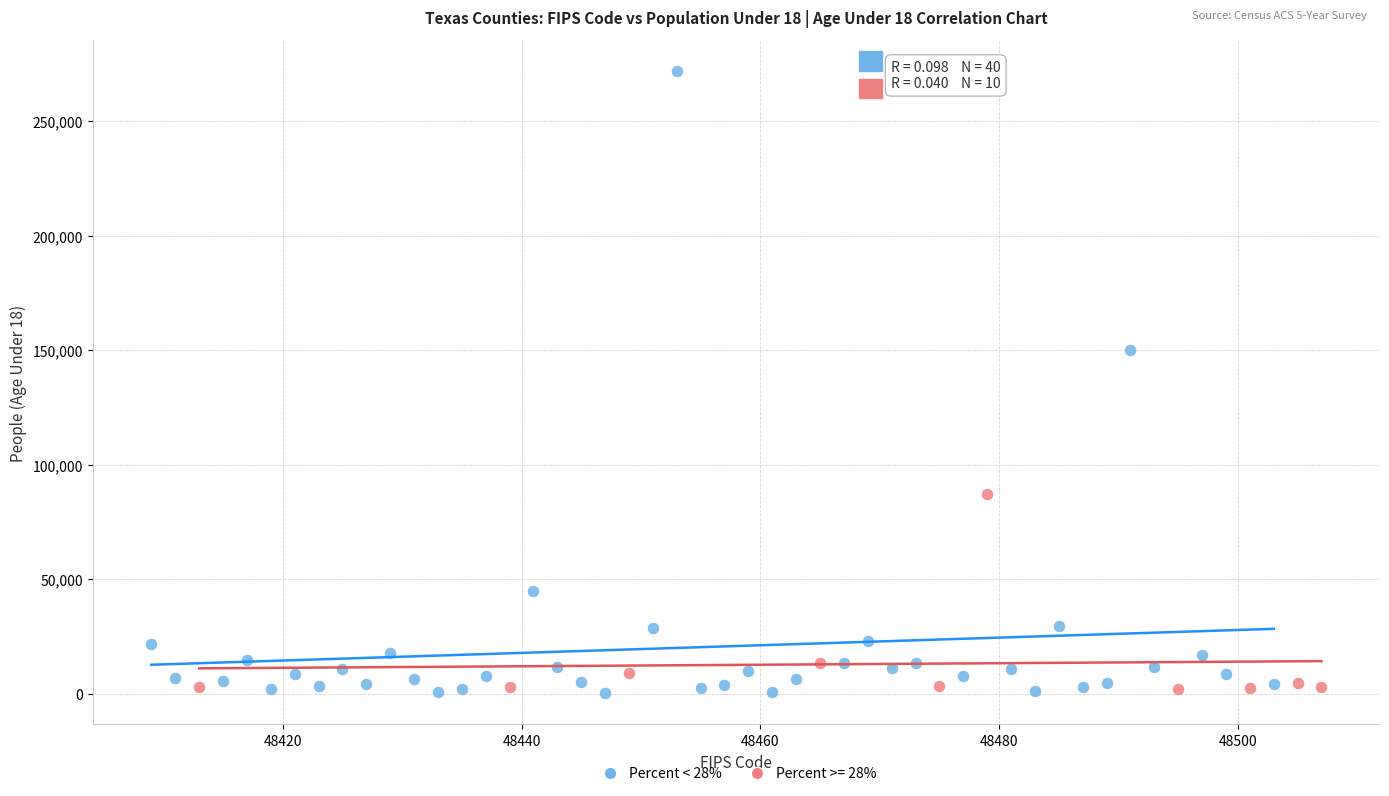

Which series reaches the maximum Y coordinate?

Percent < 28%